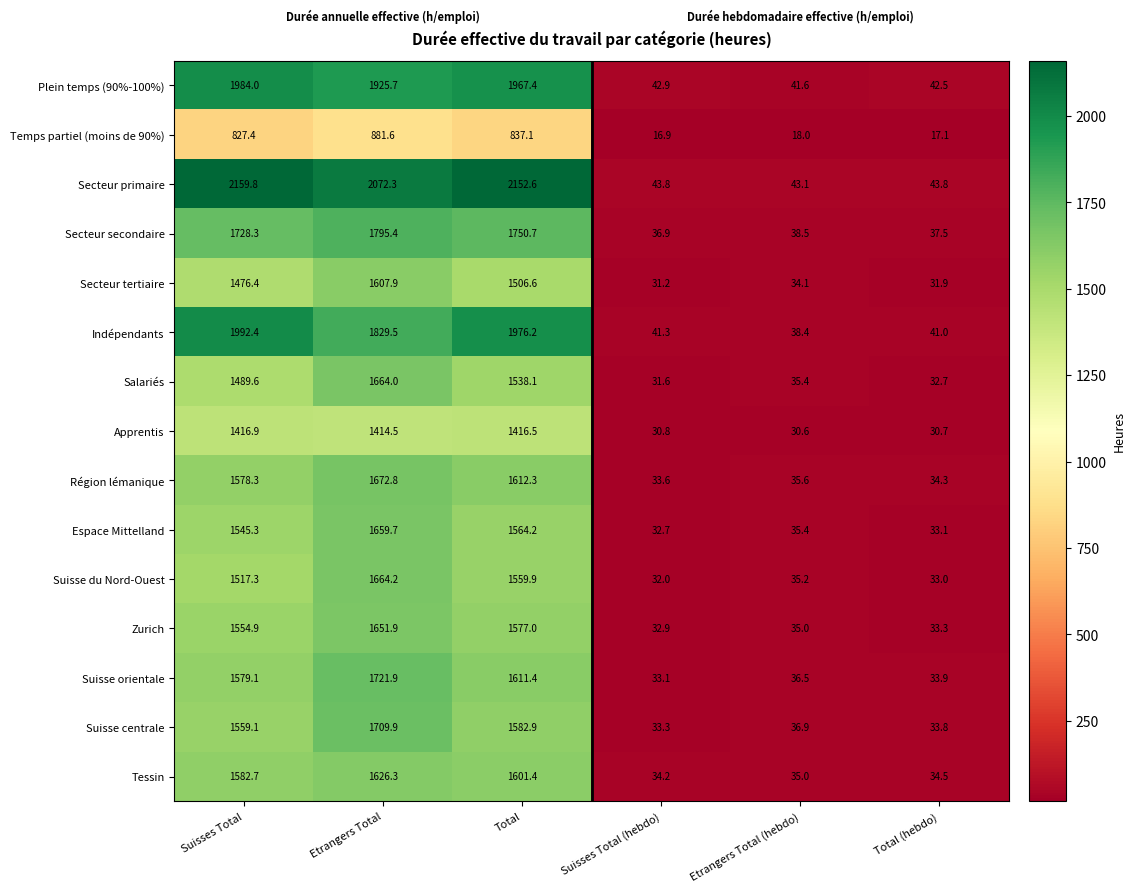

What is the sum of the Suisse du Nord-Ouest values at Total (hebdo) and Etrangers Total (hebdo)?

68.2